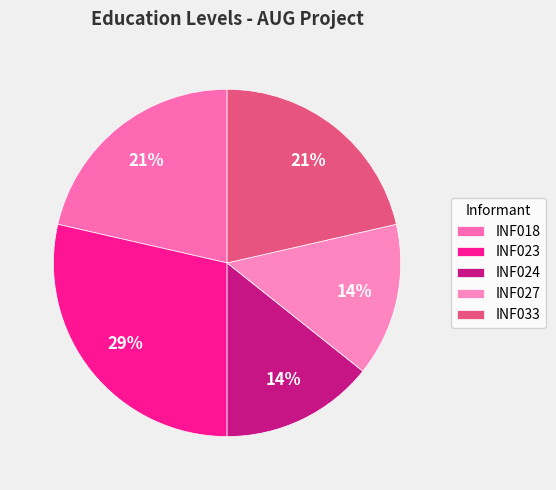

How many slices are in this pie chart?

5